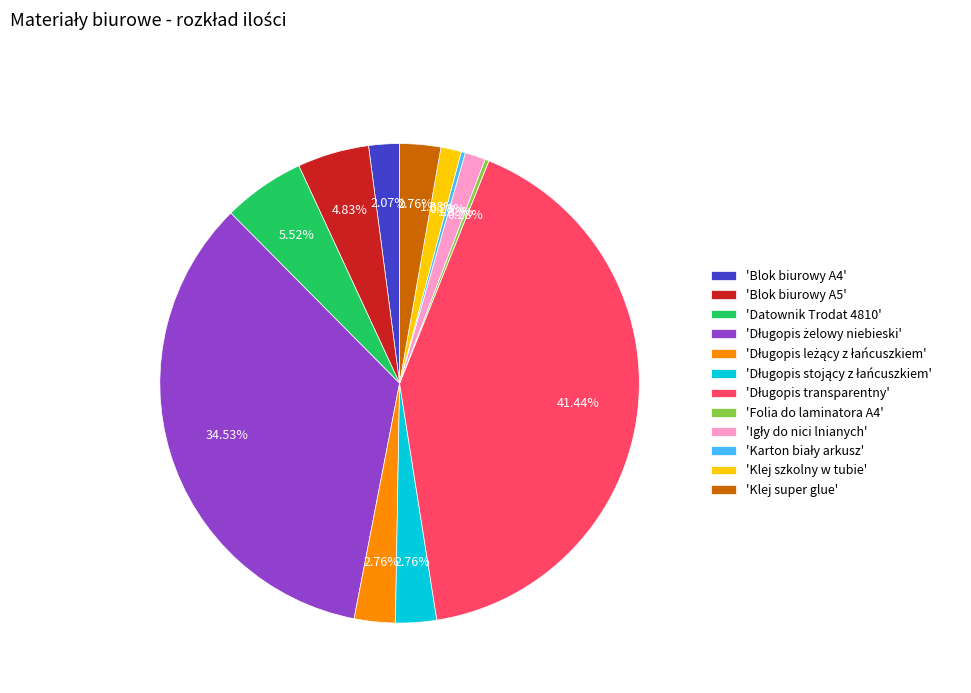

Does 'Klej super glue' account for over 50% of the chart?

No